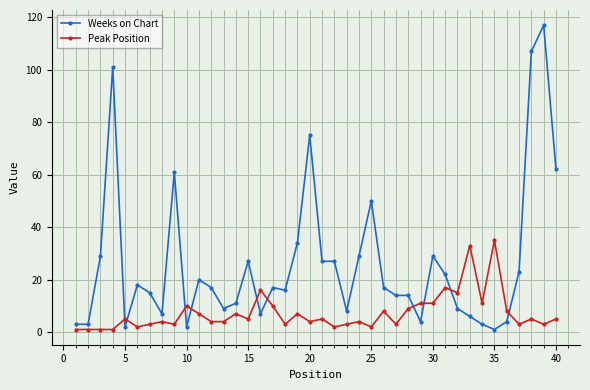

What is the greatest value displayed?

117